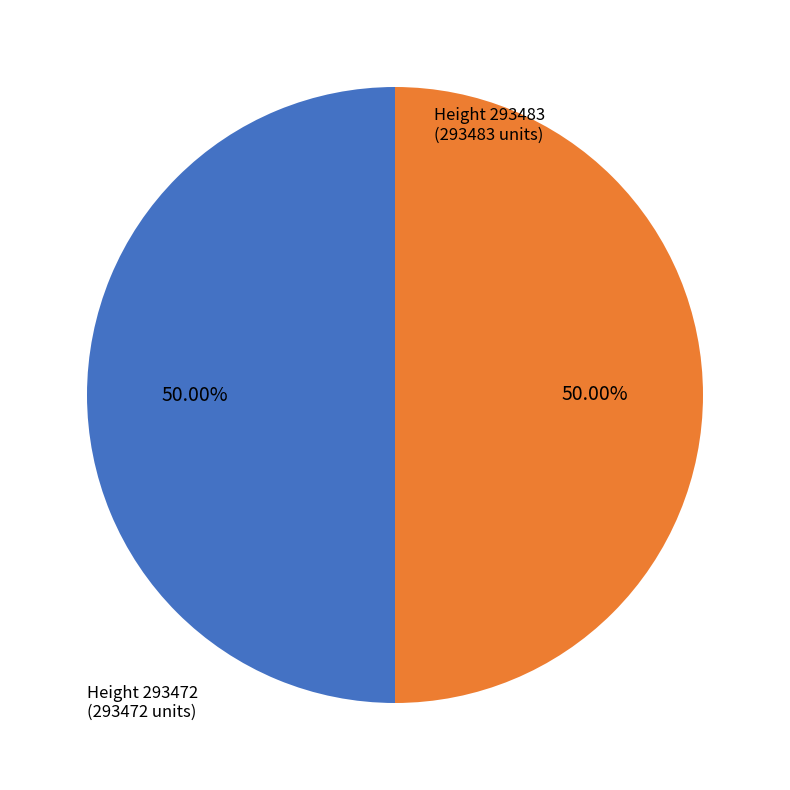

Count the number of slices in the pie.

2